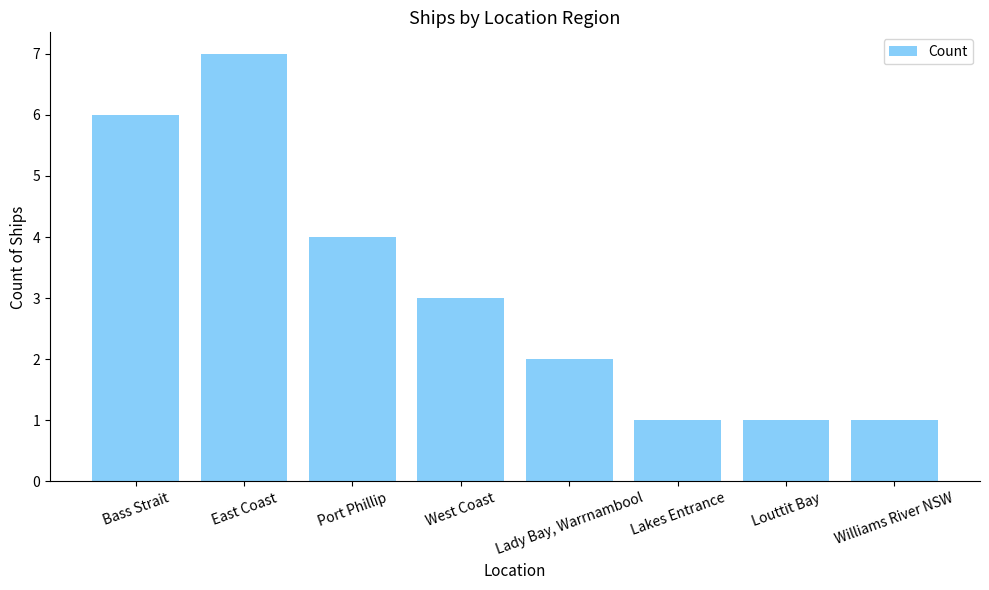

Reading left to right, list all the values displayed in this chart.

Bass Strait=6	East Coast=7	Port Phillip=4	West Coast=3	Lady Bay, Warrnambool=2	Lakes Entrance=1	Louttit Bay=1	Williams River NSW=1